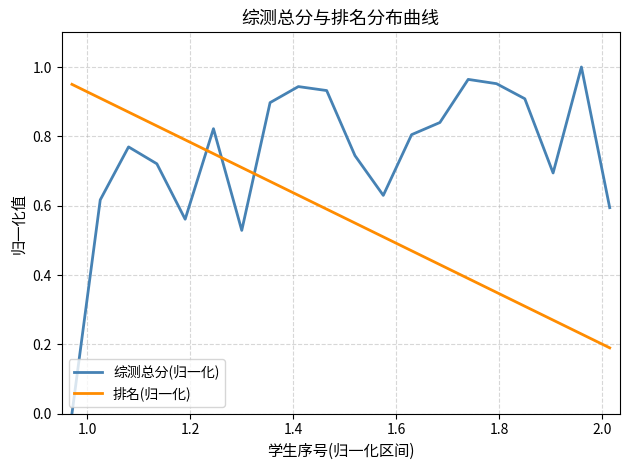

Which series has the largest range (max minus min)?

综测总分(归一化)